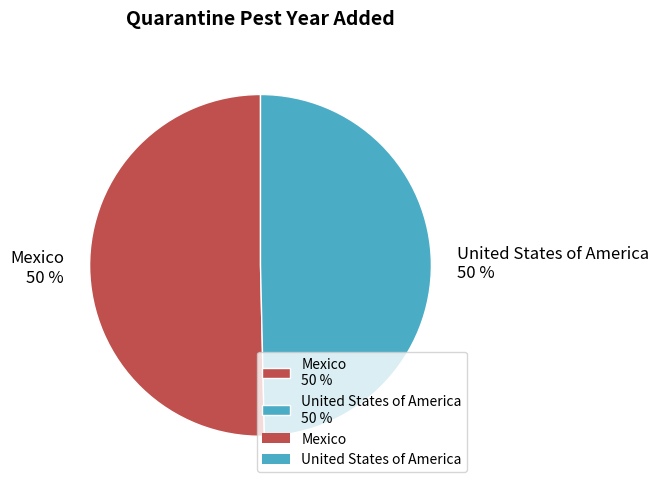

To the nearest percent, what is the average slice percentage?

50%